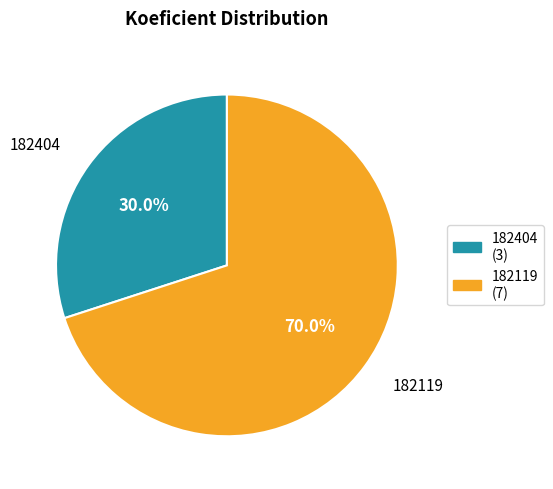

What percentage is the 182404 slice, to the nearest percent?

30%